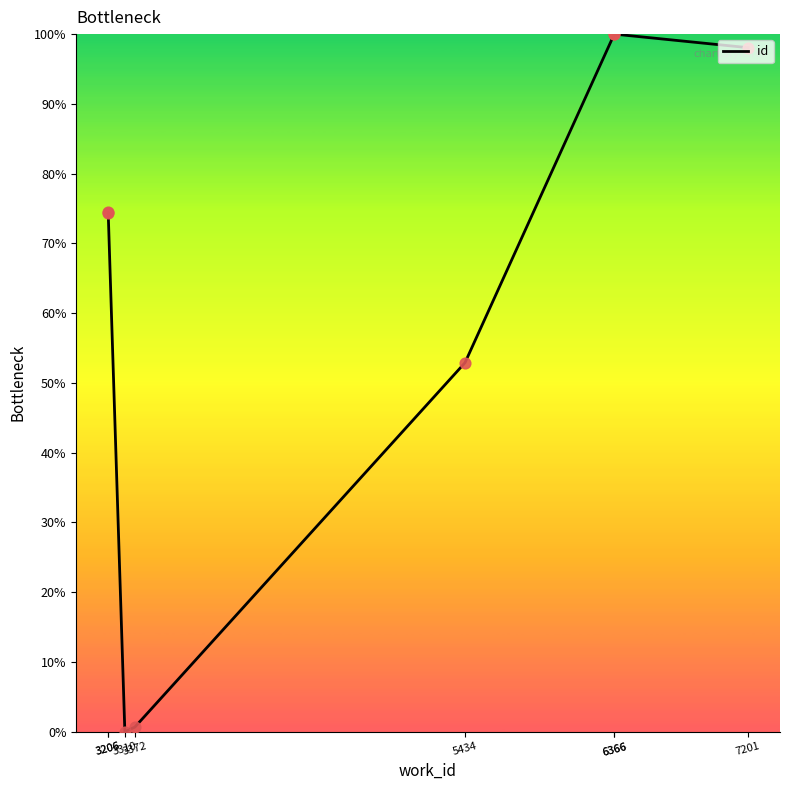

What is the change in value from 3372 to 6366?

+99.4